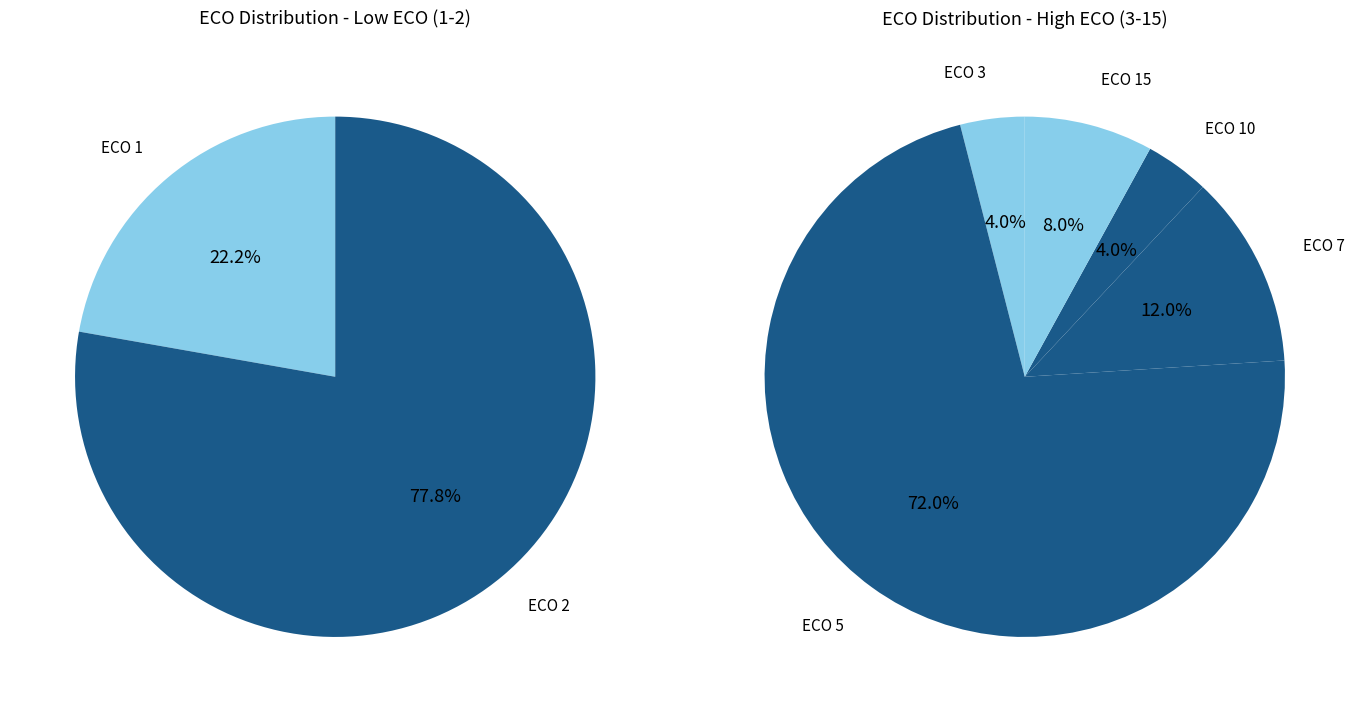

Does 3 account for over 50% of the chart?

No